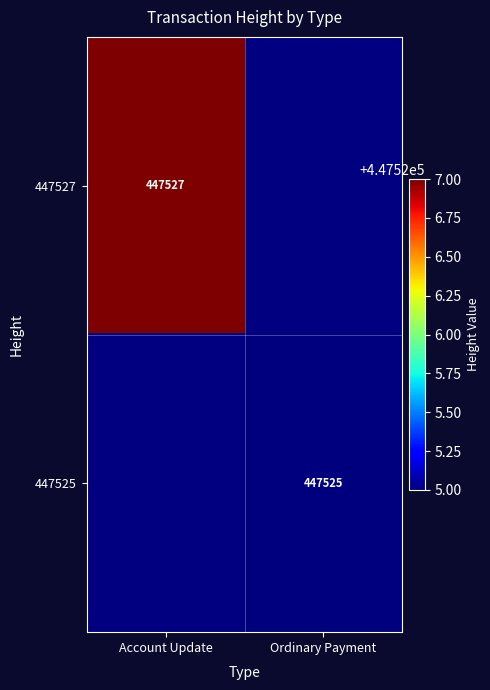

How many values in 447527 are above zero?

1